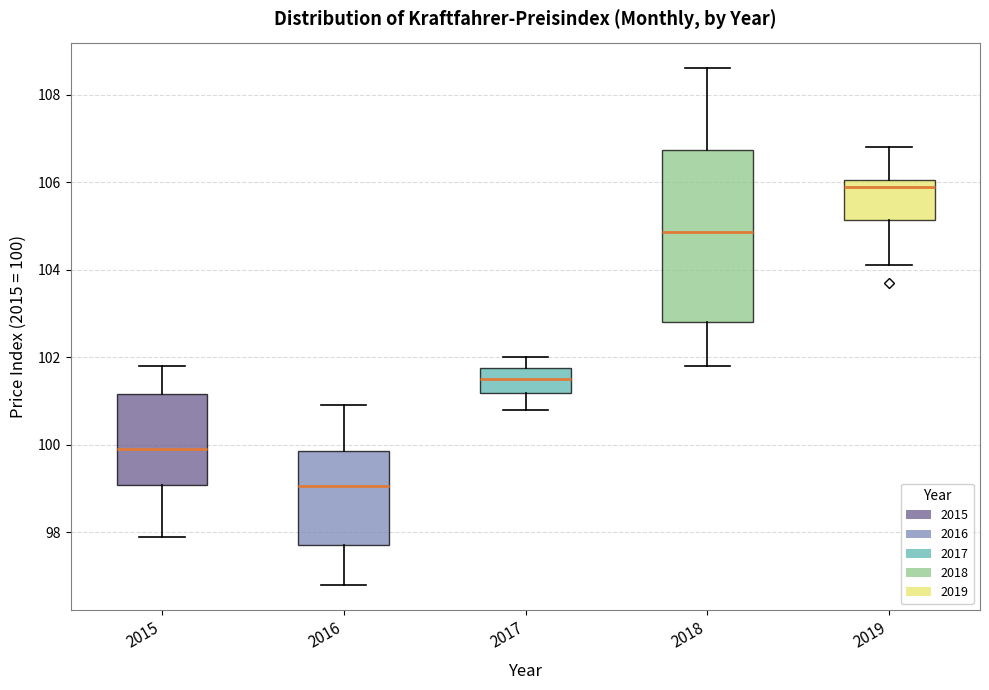

Which box's median line is the highest?

2019